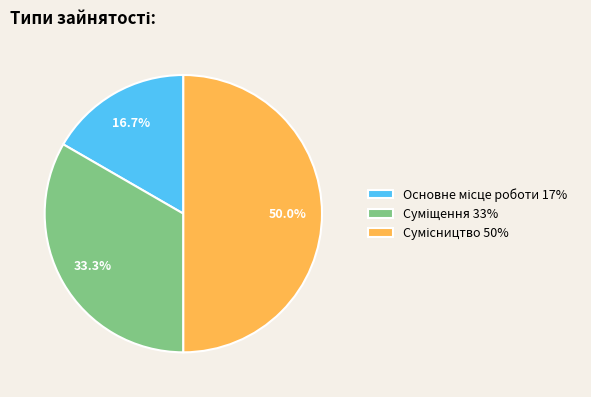

Do Основне місце роботи and Сумісництво together represent more than half of the pie?

Yes